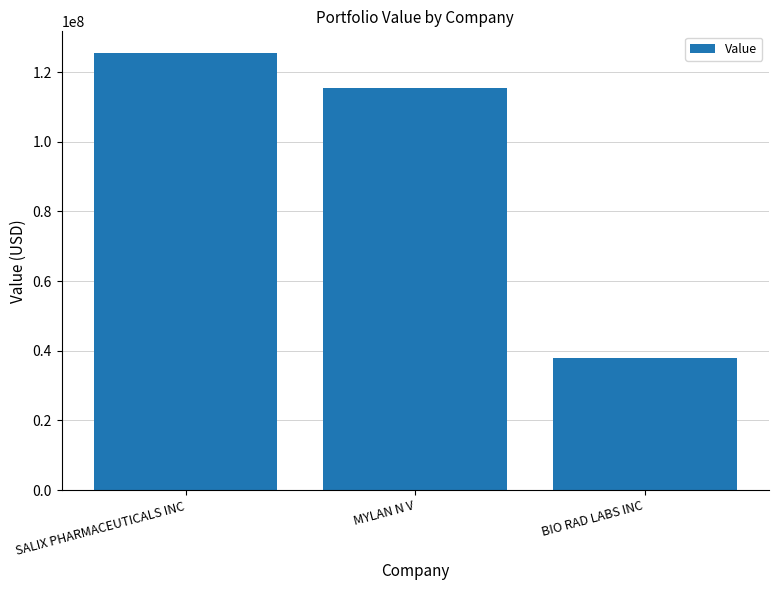

How many bars are there in total?

3